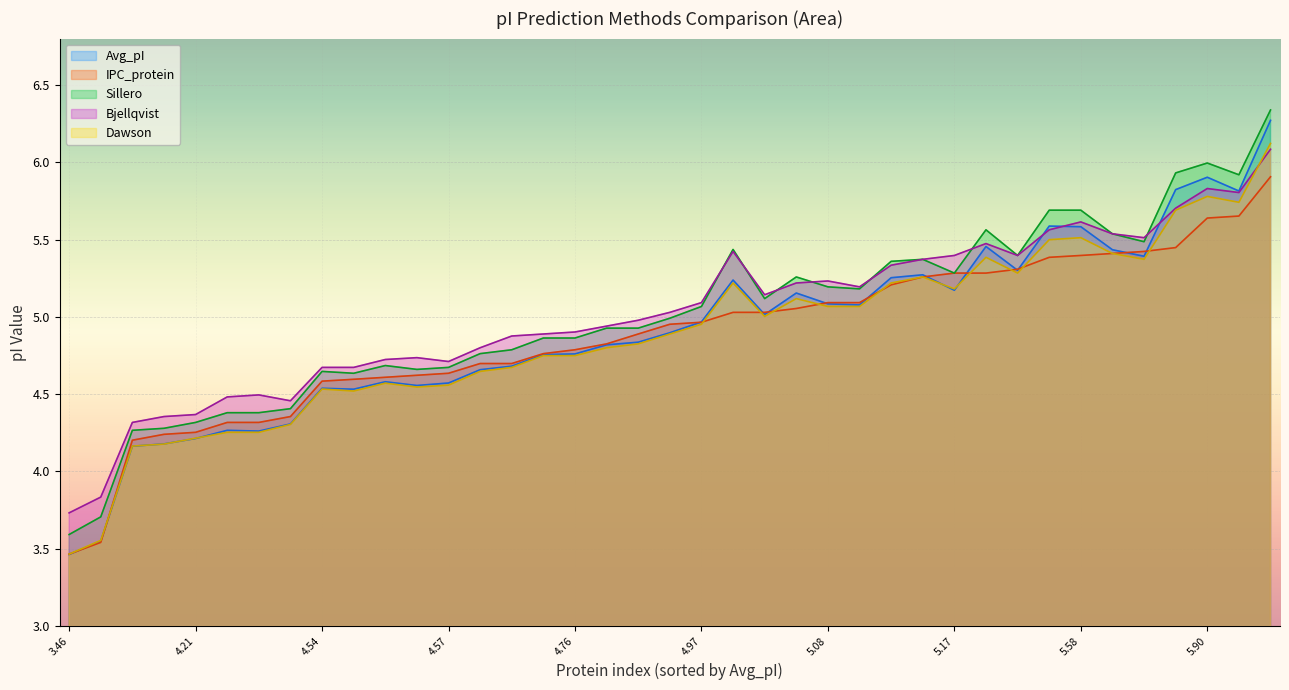

How many lines are shown in the chart?

5